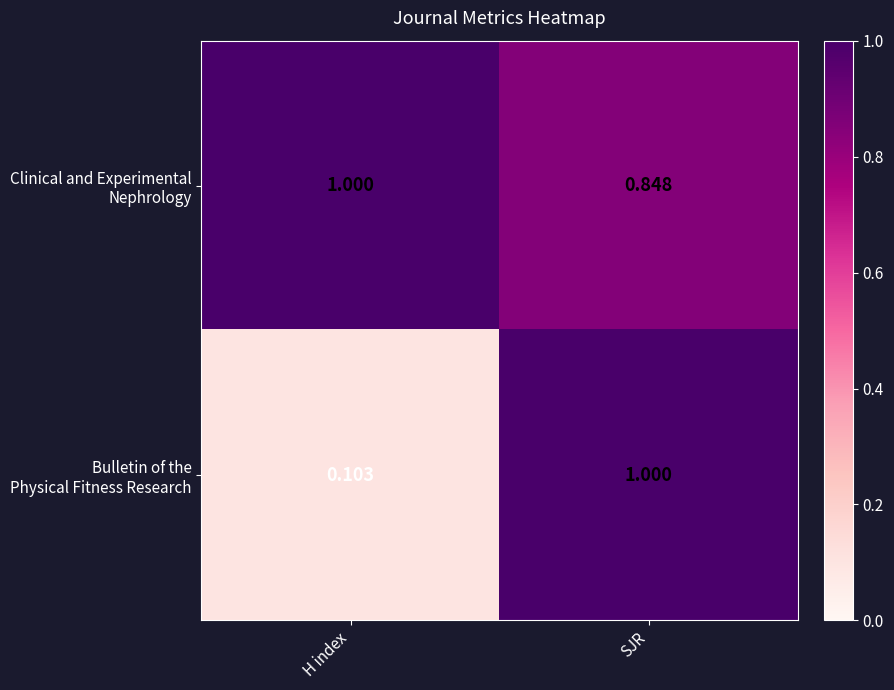

Which category has the lowest value across all series?

H index